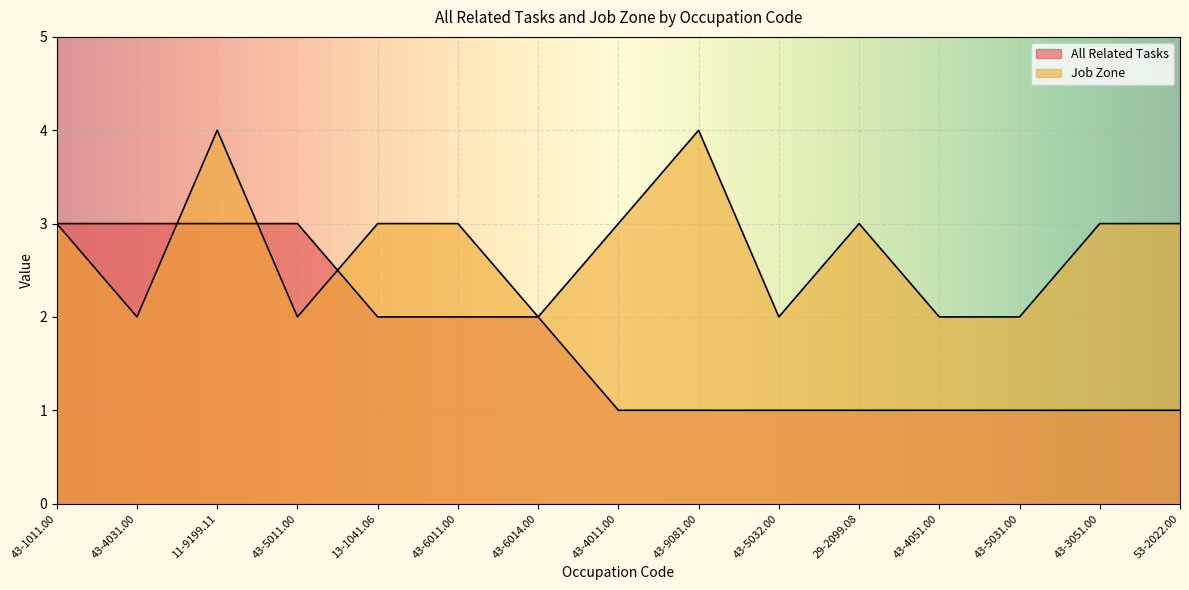

What is the greatest value displayed?

4